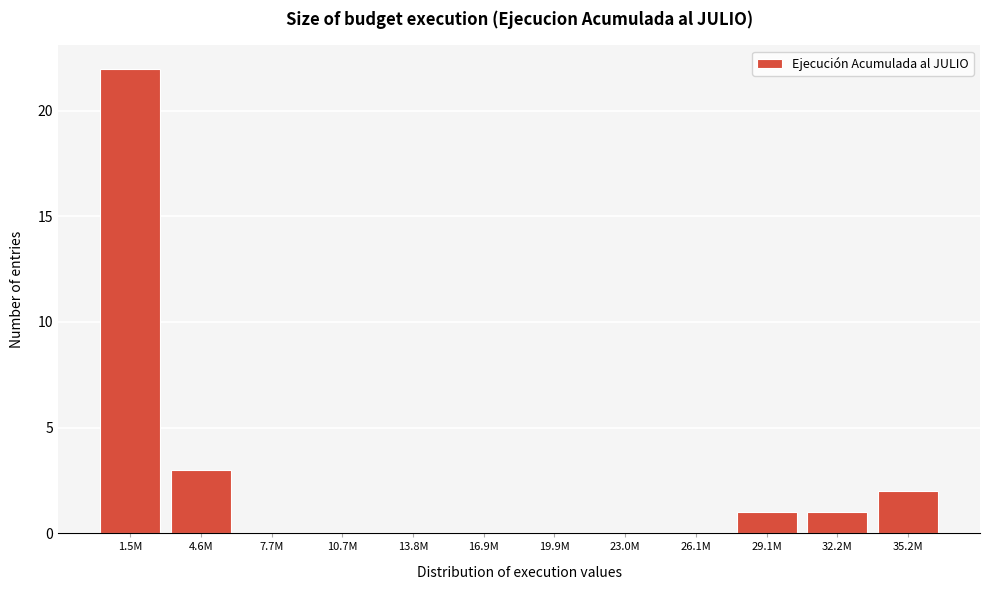

Reading left to right, extract all data points from this chart.

1.5M=22	4.6M=3	7.7M=0	10.7M=0	13.8M=0	16.9M=0	19.9M=0	23.0M=0	26.1M=0	29.1M=1	32.2M=1	35.2M=2